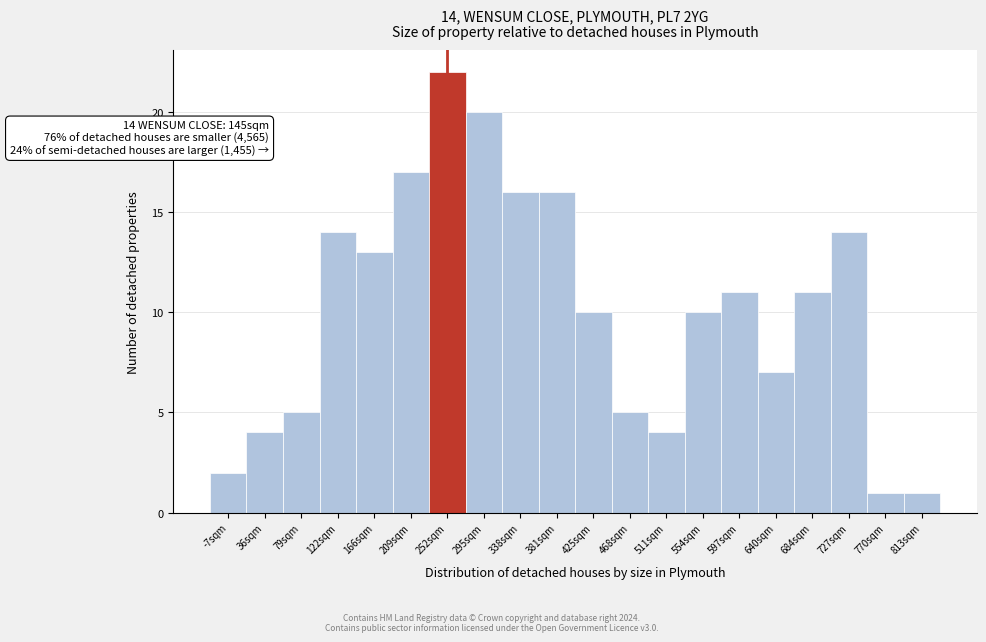

Reading left to right, transcribe all the data shown in this chart.

-7sqm=2	36sqm=4	79sqm=5	122sqm=14	166sqm=13	209sqm=17	252sqm=22	295sqm=20	338sqm=16	381sqm=16	425sqm=10	468sqm=5	511sqm=4	554sqm=10	597sqm=11	640sqm=7	684sqm=11	727sqm=14	770sqm=1	813sqm=1